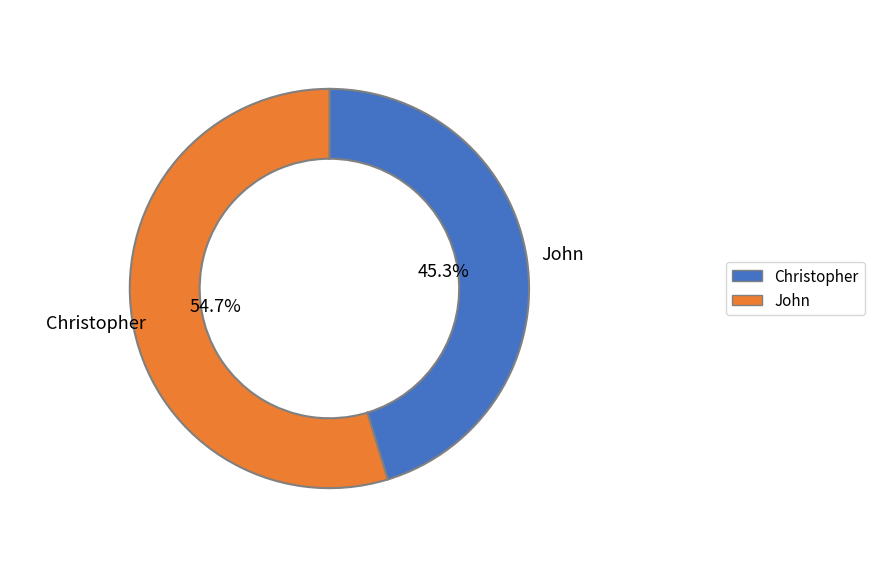

How many segments does this pie chart have?

2